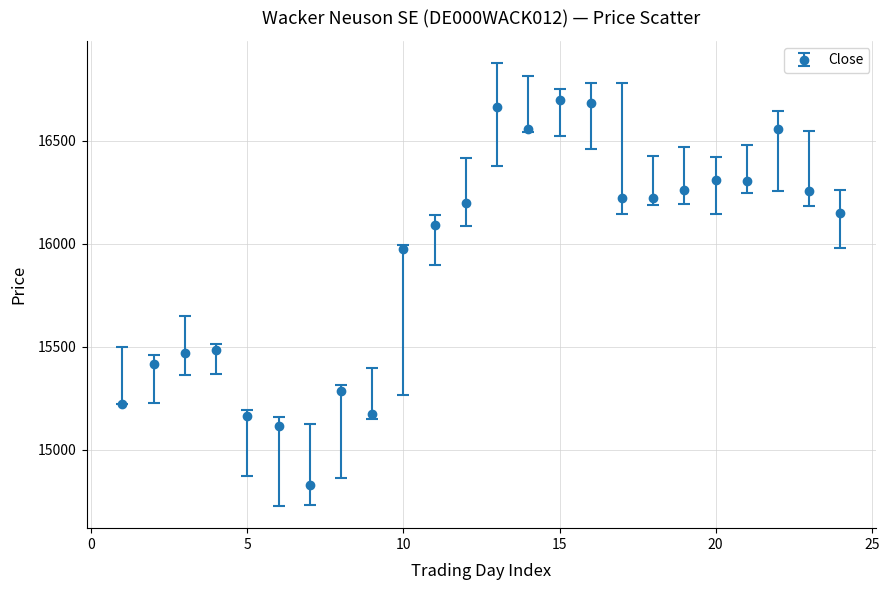

What is the smallest value displayed?

14831